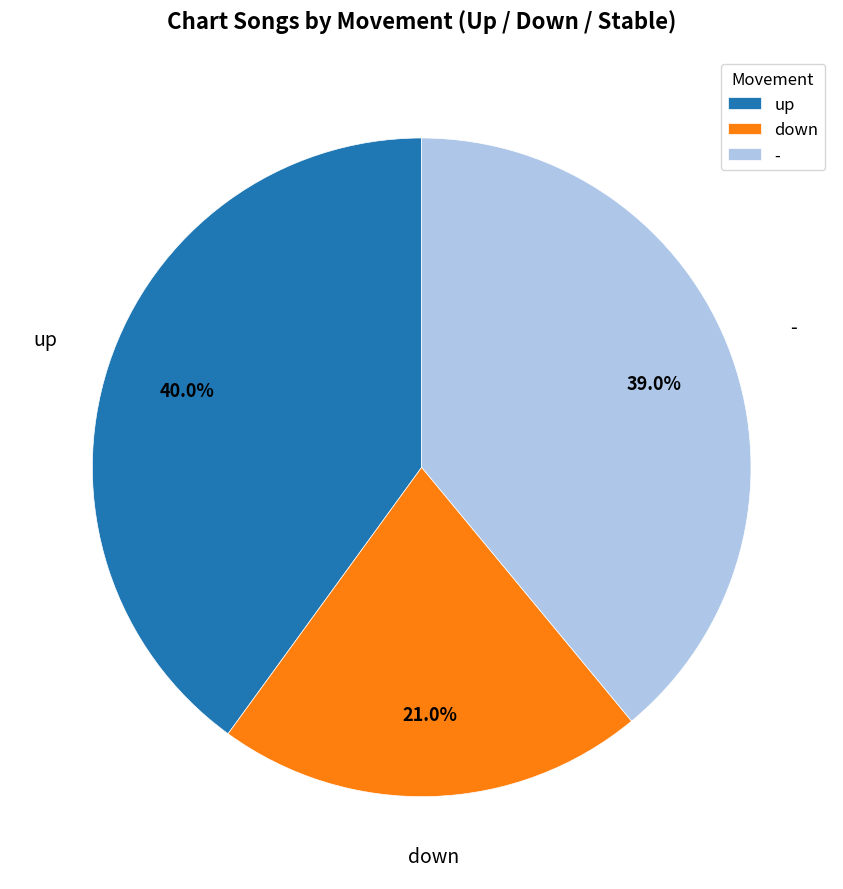

Which has a higher value, - or up?

up